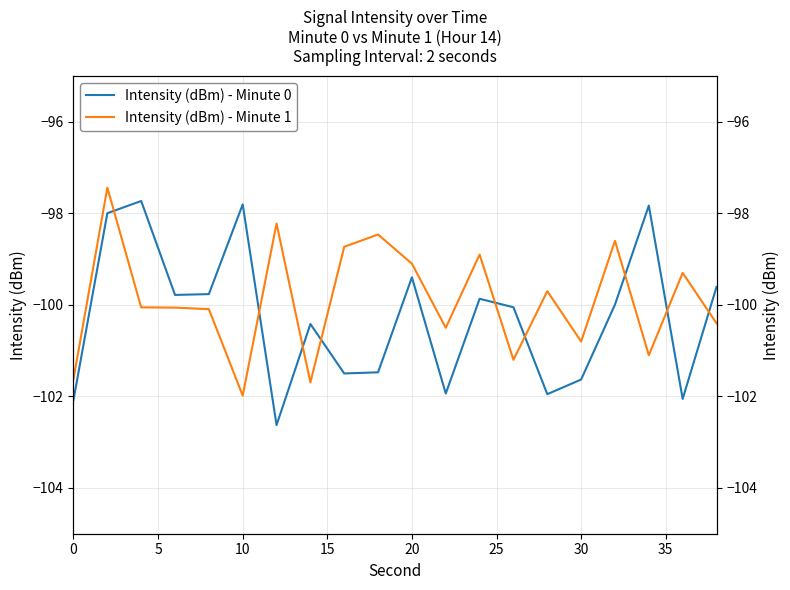

Which series has the largest range (max minus min)?

Intensity (dBm) - Minute 0